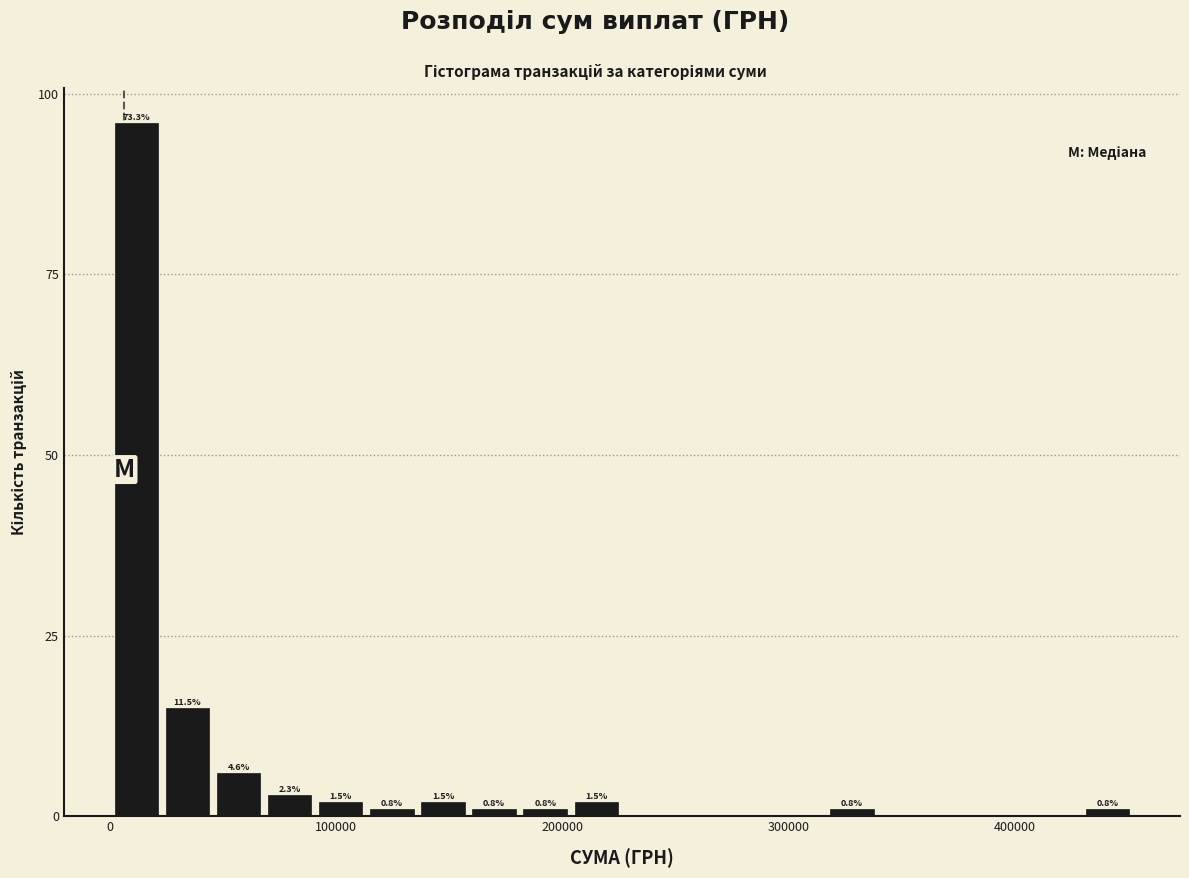

Around what value on the x-axis is the tallest bar? Give the approximate position of its centre, as read against the axis.

10000